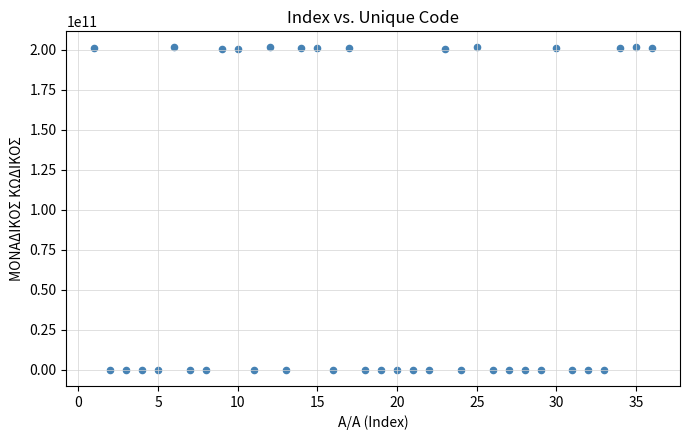

What is the range of Y values (max minus min)?

201511029541